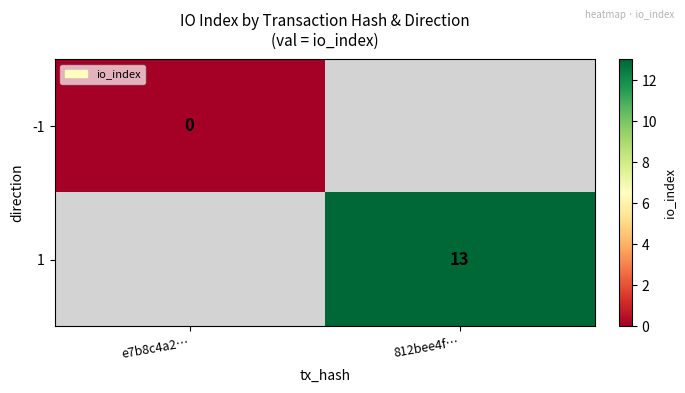

What is the maximum value shown in the chart?

13.0